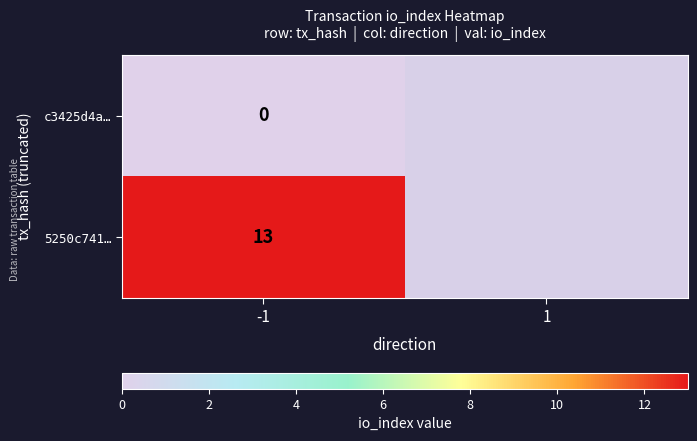

Between 1 and -1, which is larger?

1